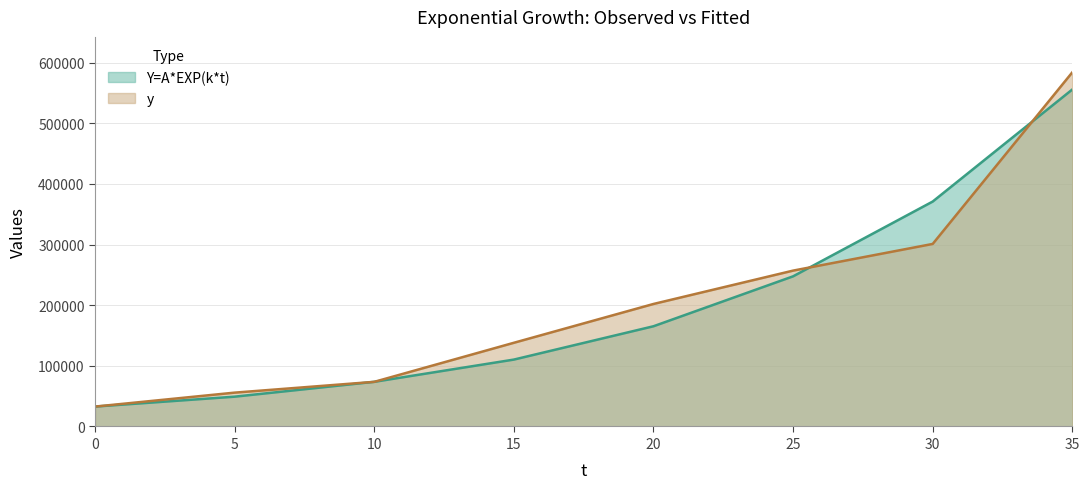

What is the difference between the Y=A*EXP(k*t) values at 10 and 5?

24481.0